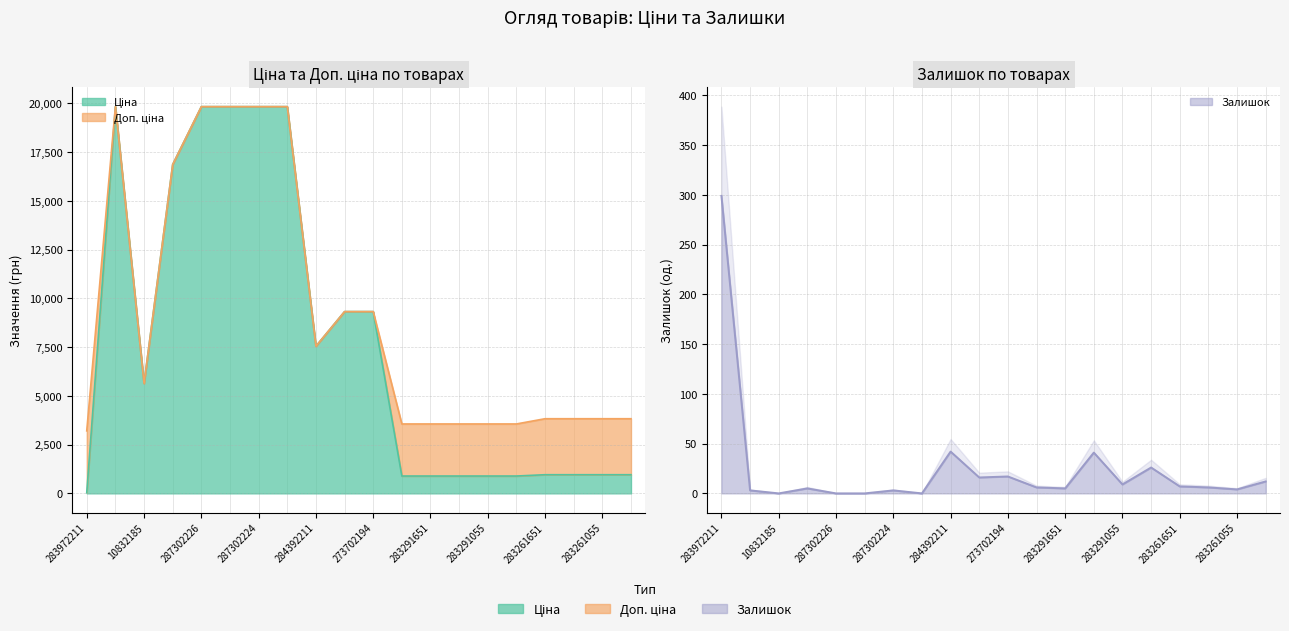

What is the label of the 2nd point from the left?

287302223